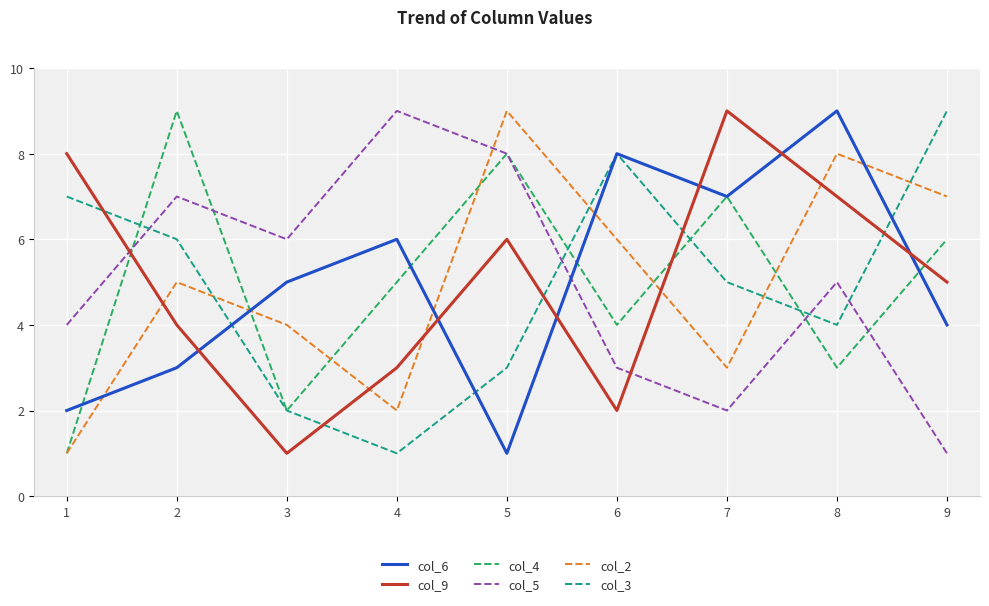

Rank the series at 9 from lowest to highest value.

col_5, col_6, col_9, col_4, col_2, col_3